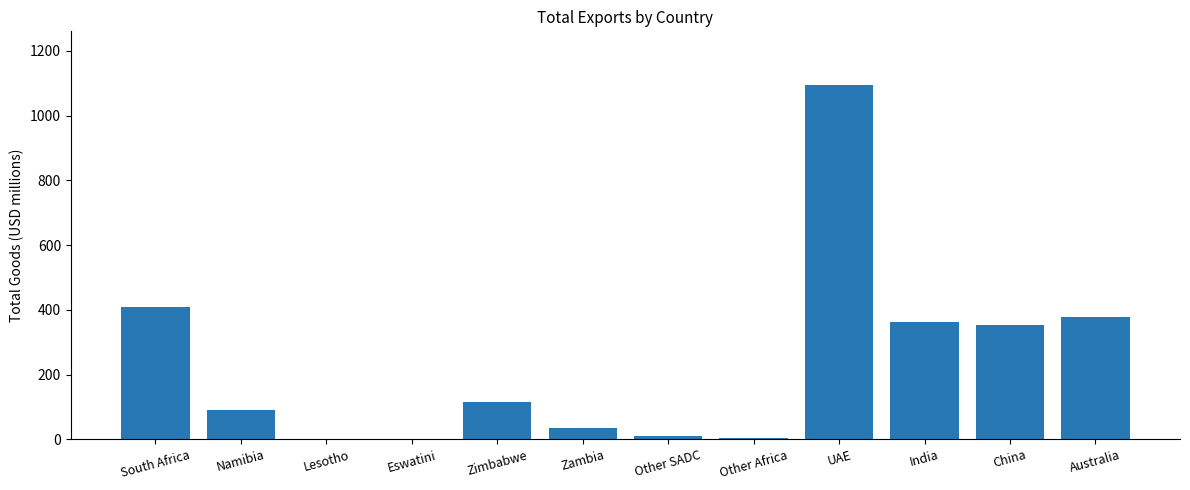

At which label is the value closest to 548?

South Africa